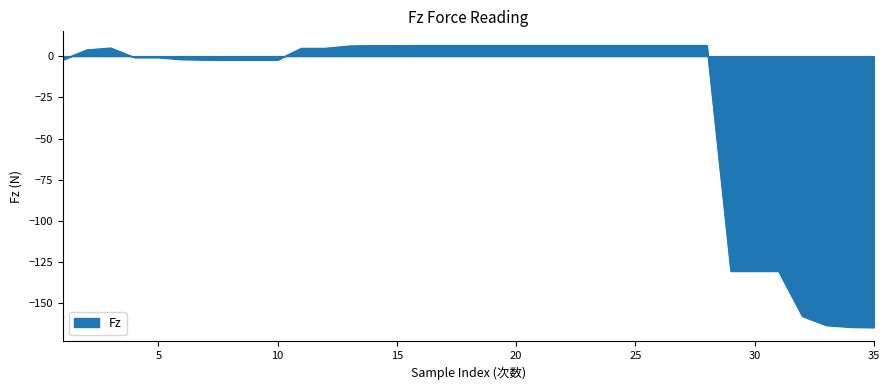

What is the minimum value shown in the chart?

-164.5